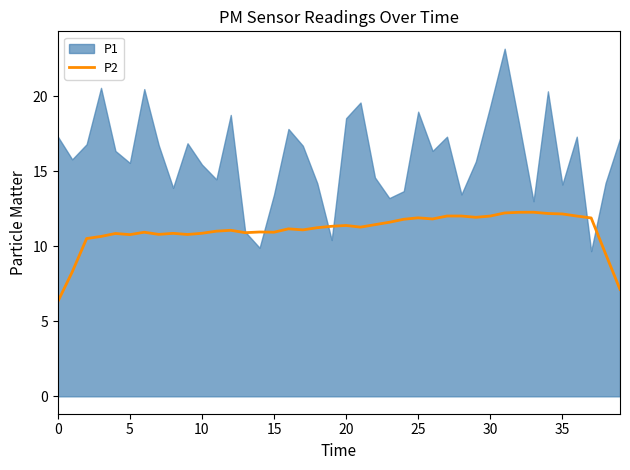

Count the number of values greater than 11.

24